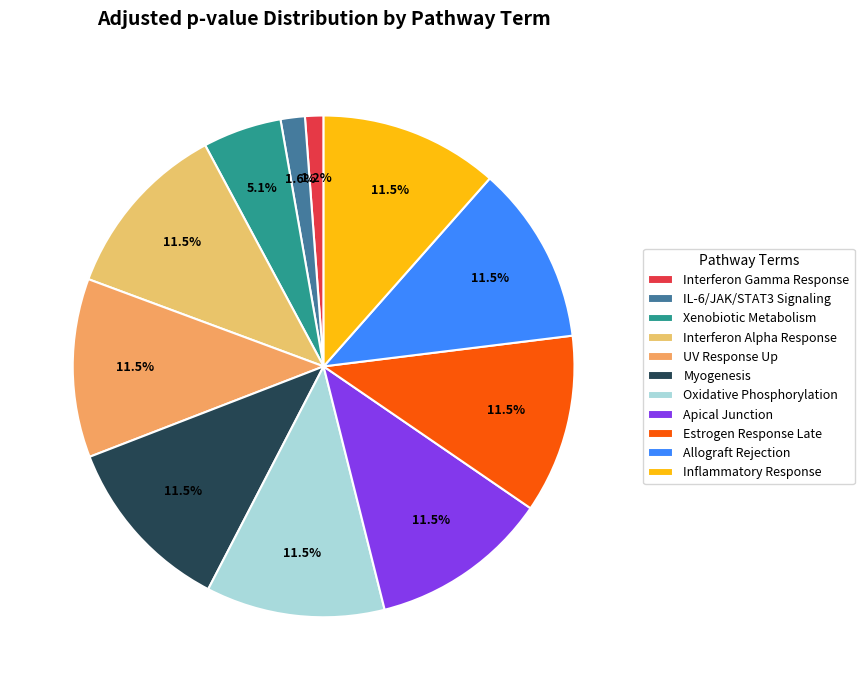

Which has a higher value, Estrogen Response Late or Xenobiotic Metabolism?

Estrogen Response Late